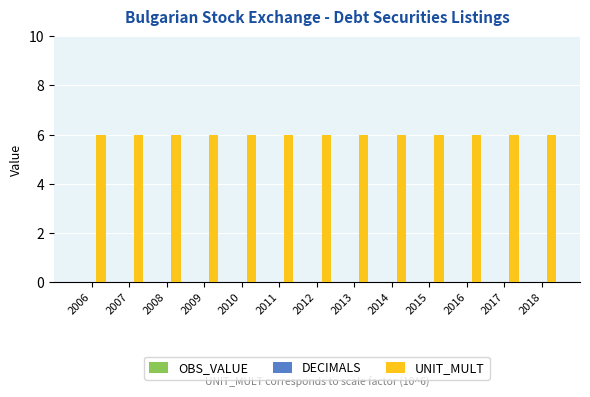

At how many categories does at least one series exceed 5?

13